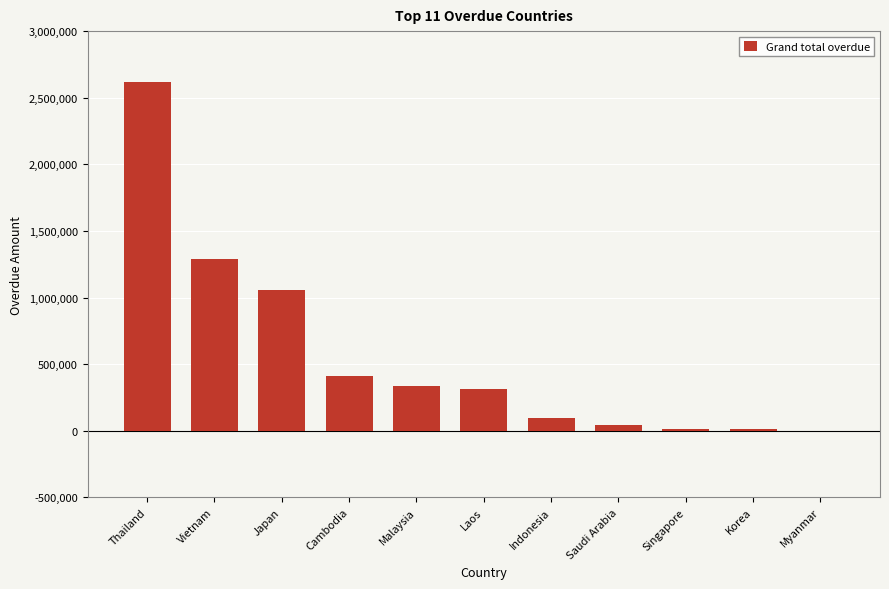

True or false: the data shows 577999.0 at Japan.

False